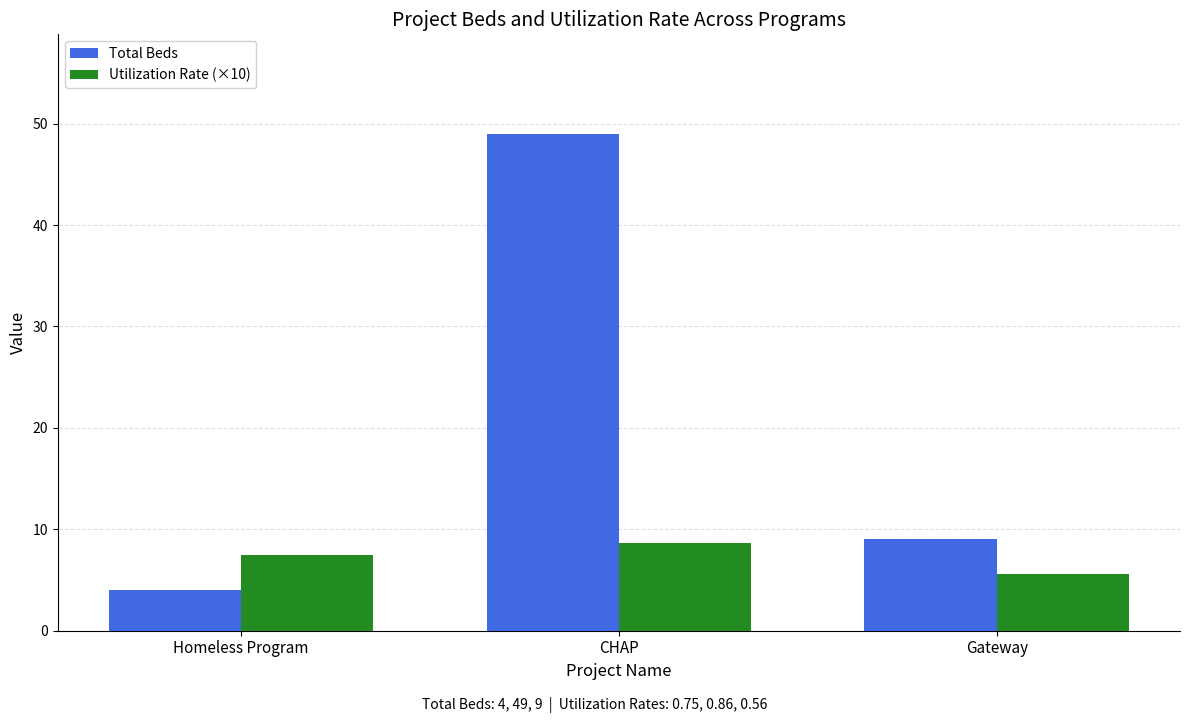

What are all the series names shown in the legend?

Total Beds, Utilization Rate (×10)